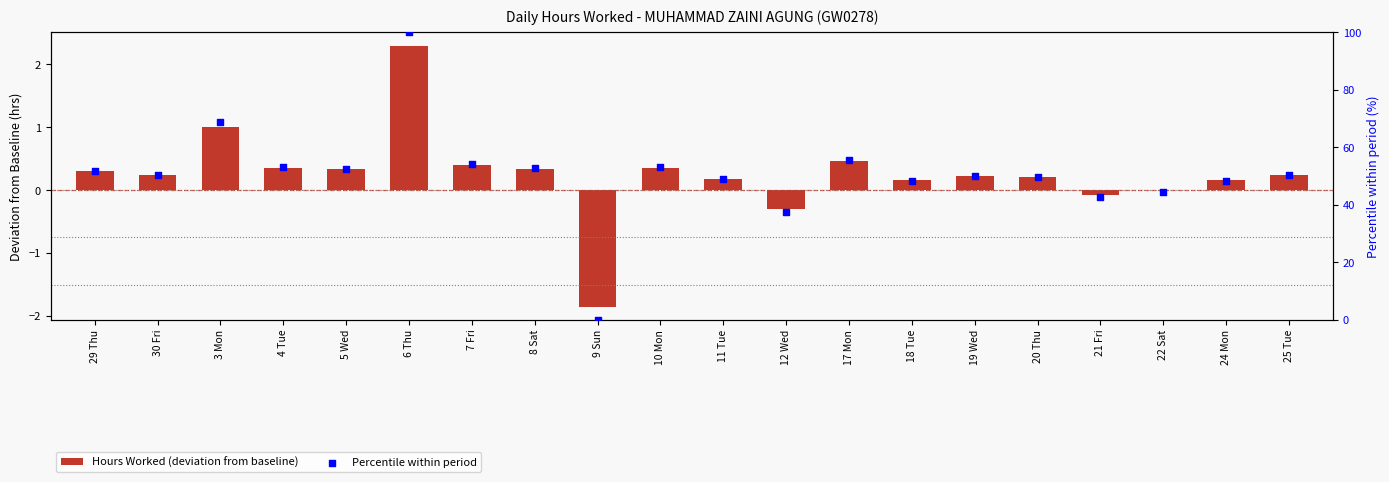

Which series contains the highest Y value?

Percentile within period